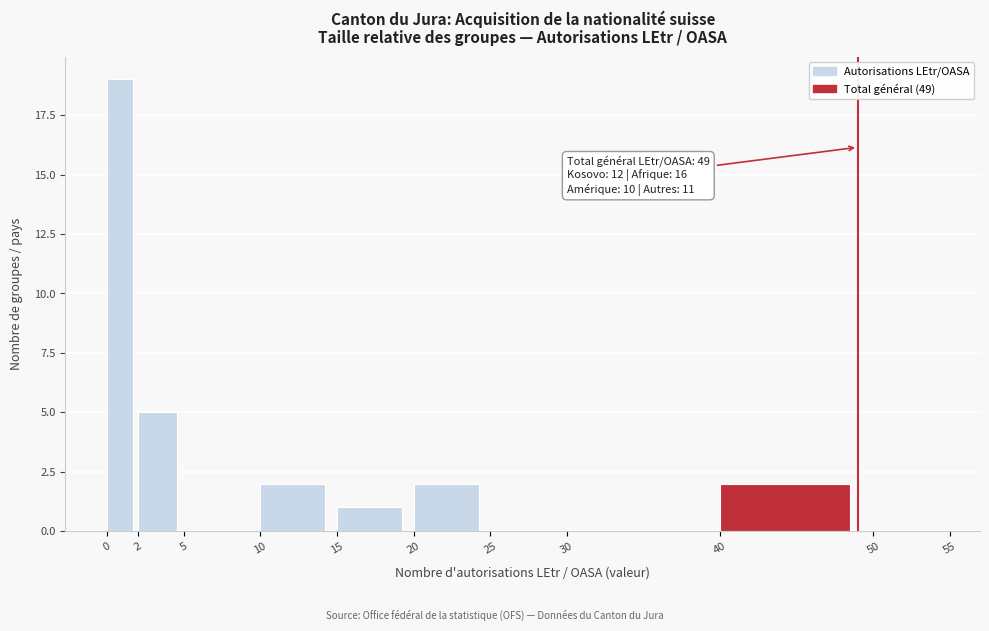

Which range on the x-axis has the tallest bar?

0 to 2